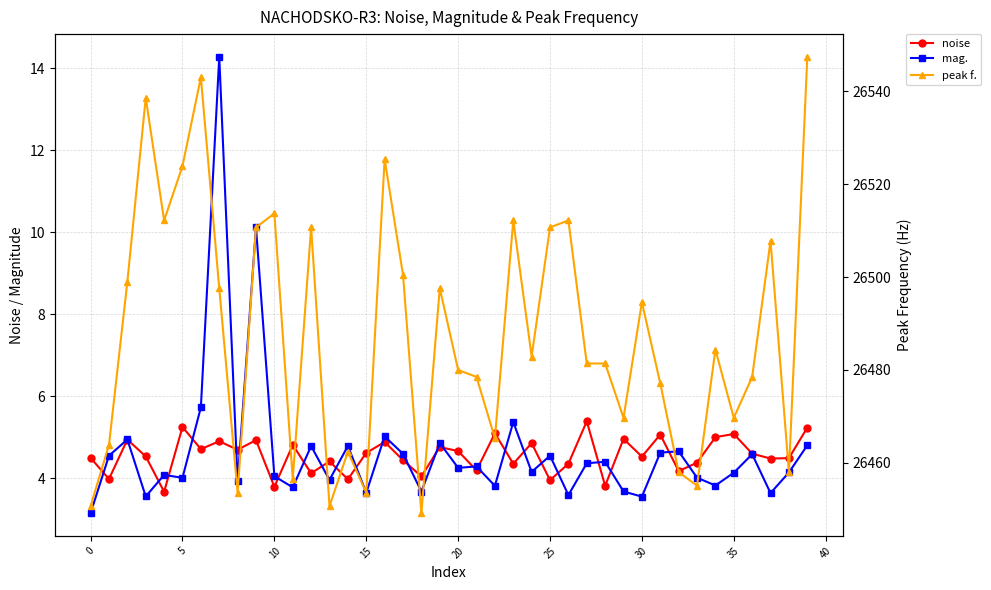

How many values in the noise series exceed 4?

34